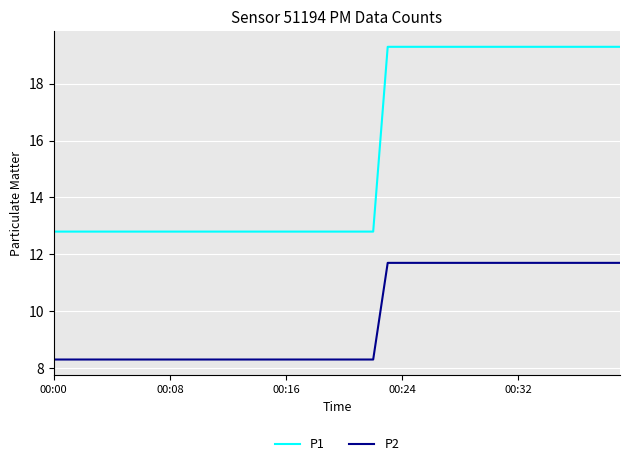

True or false: P2 and P1 cross at least once.

False